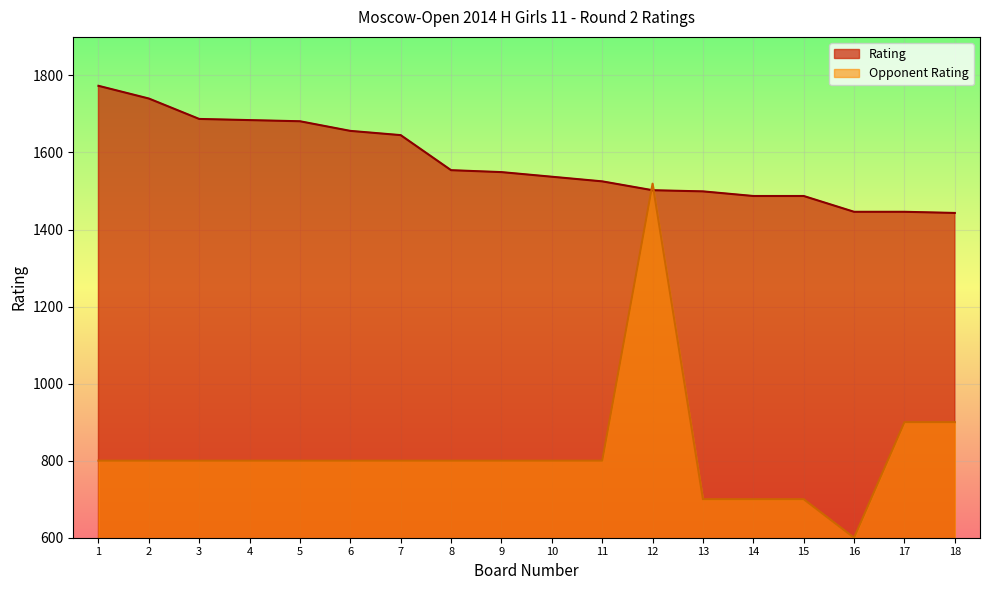

What is the maximum value for Opponent Rating?

1519